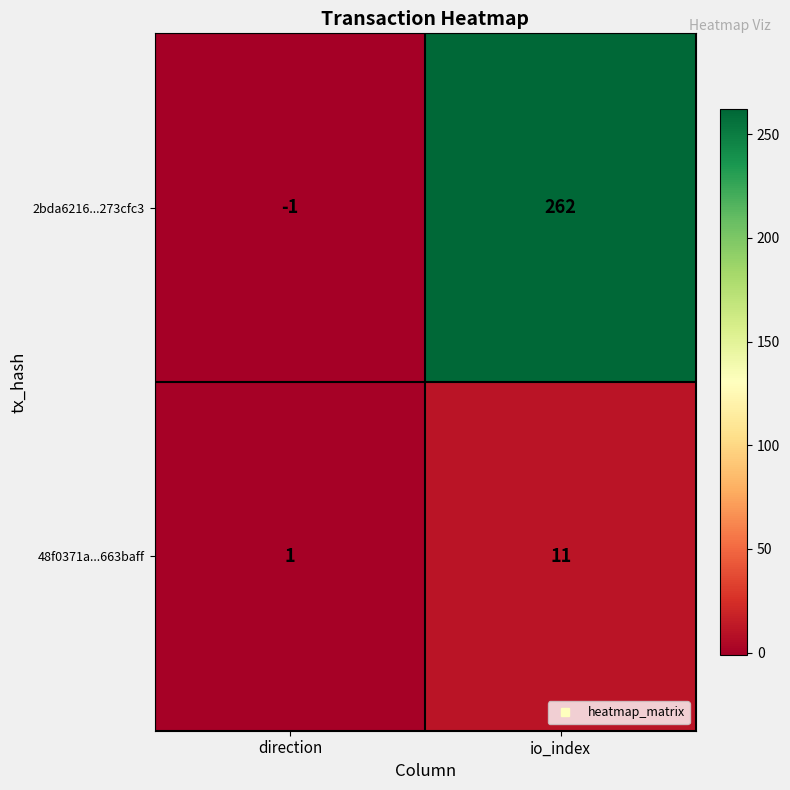

Is it true that 48f0371a...663baff equals 11 at io_index?

True